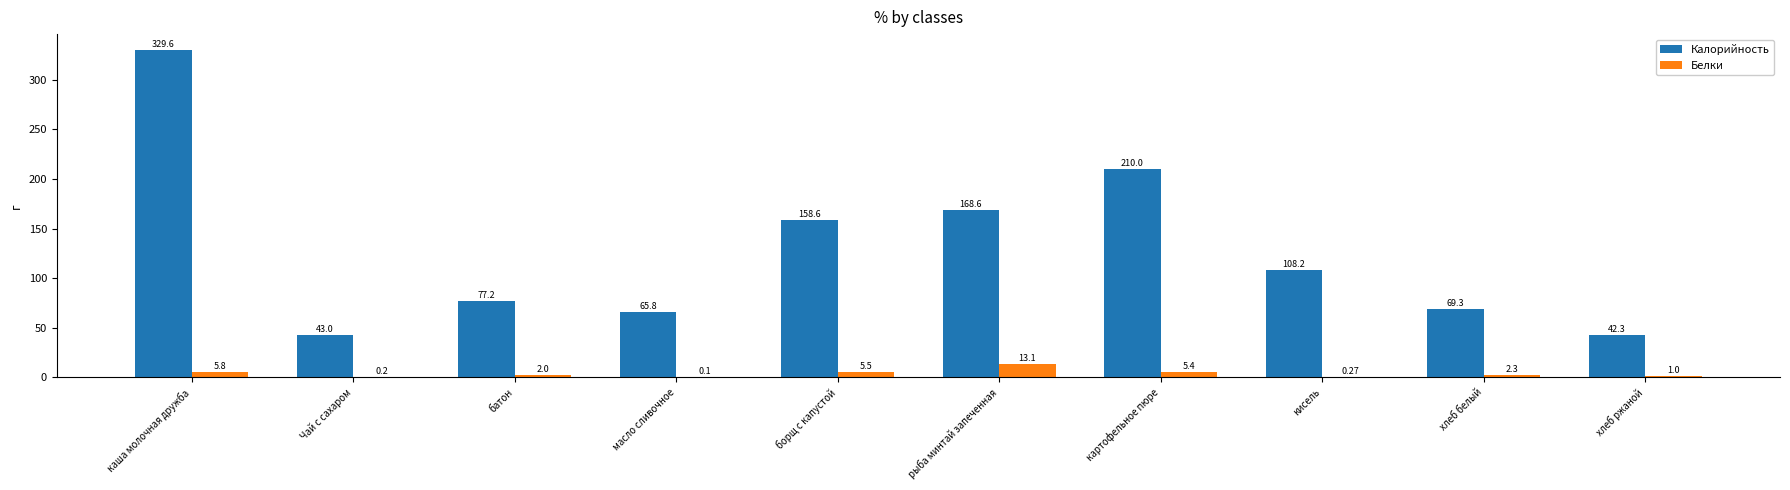

Which series changed the most between батон and хлеб ржаной?

Калорийность